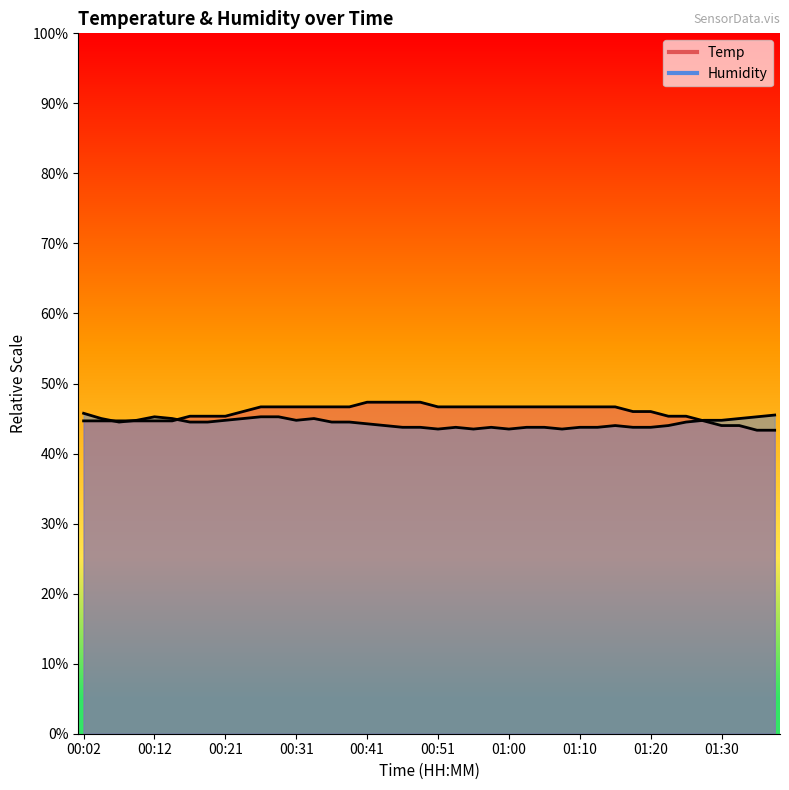

What is the difference between the Temp values at 01:13 and 00:09?

2.0